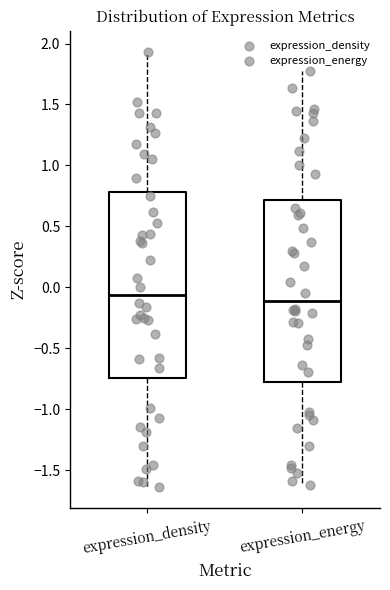

Reading left to right, read every box against the y-axis: the position of its median line, the range the box covers, and the ends of its whiskers. The values are not printed on the chart, so give them approximately, as read against the axis.

expression_density: median -0.05, box -0.75 to 0.80, whiskers -1.65 to 1.95
expression_energy: median -0.10, box -0.75 to 0.70, whiskers -1.60 to 1.75